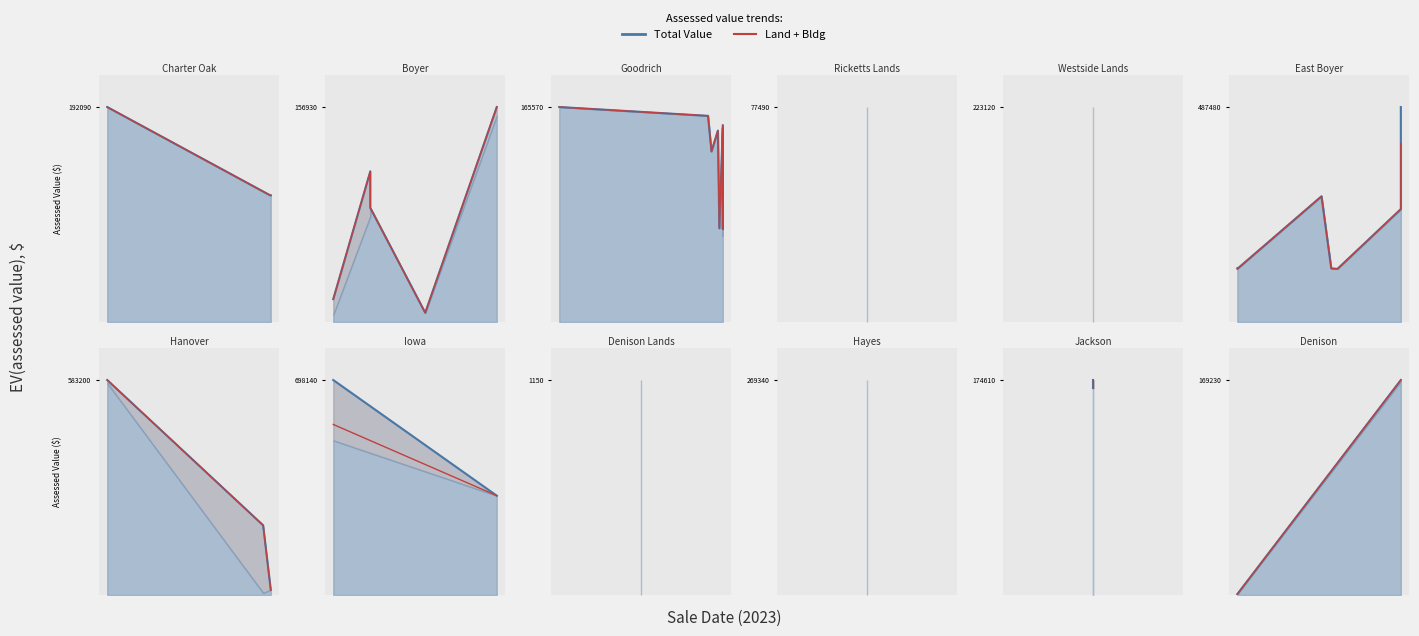

What is the sum of all BLDG VALUE values?

169920